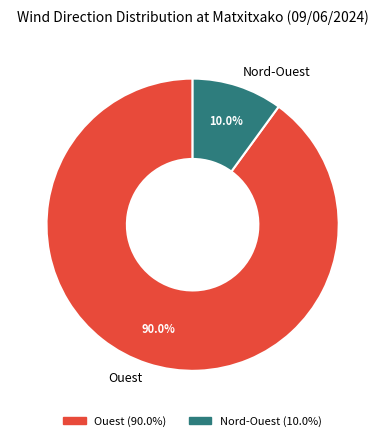

Does Nord-Ouest represent more than half of the total?

No